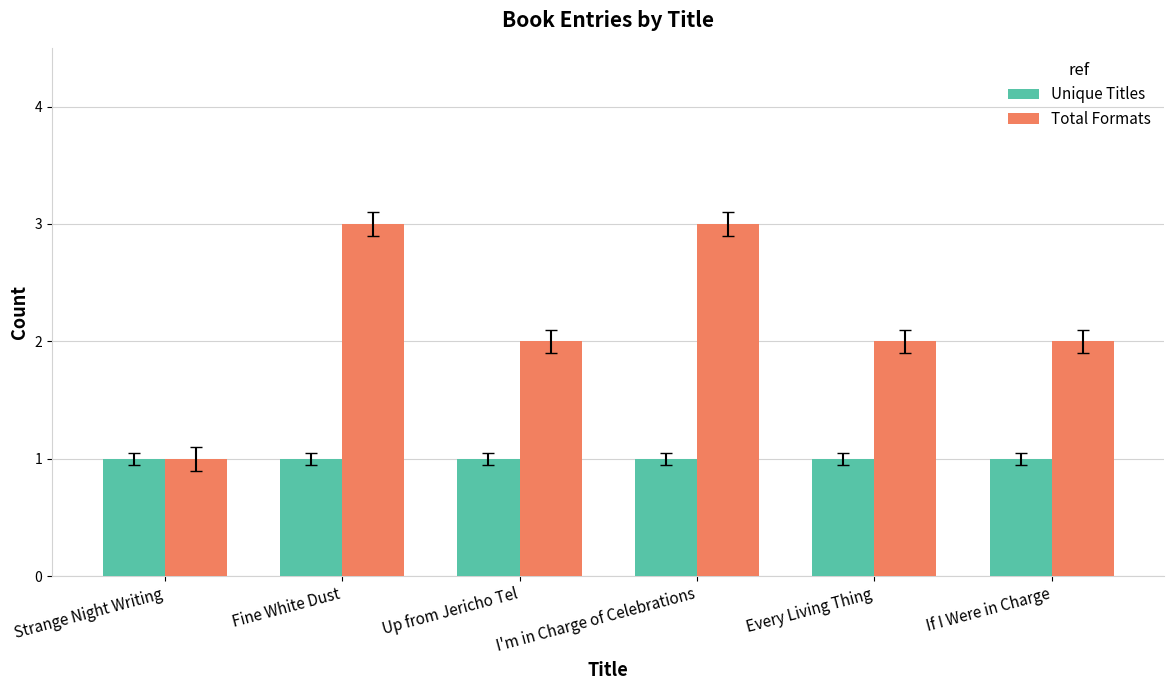

What position from the right is Up from Jericho Tel?

4